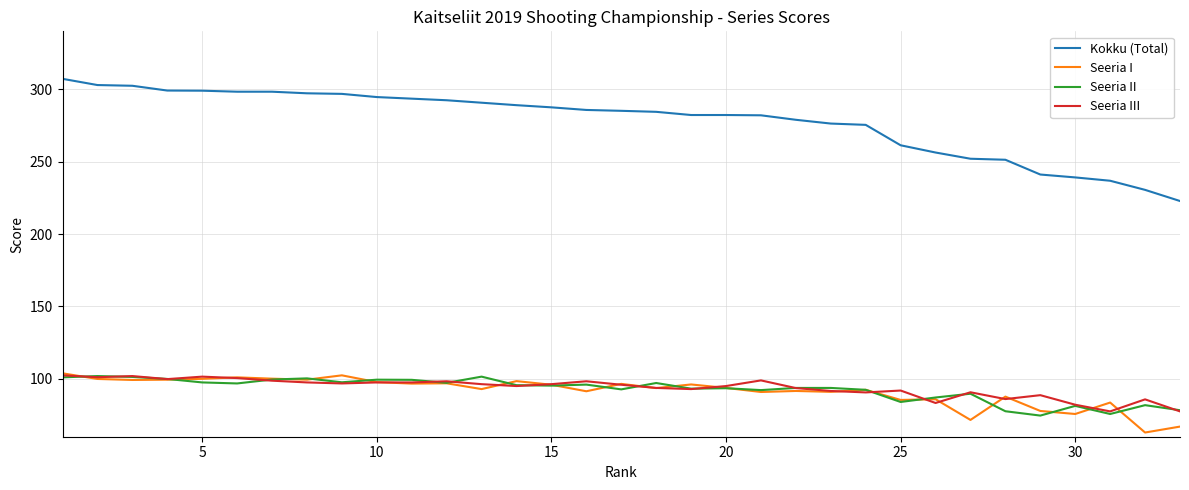

What are all the series names shown in the legend?

Kokku (Total), Seeria I, Seeria II, Seeria III